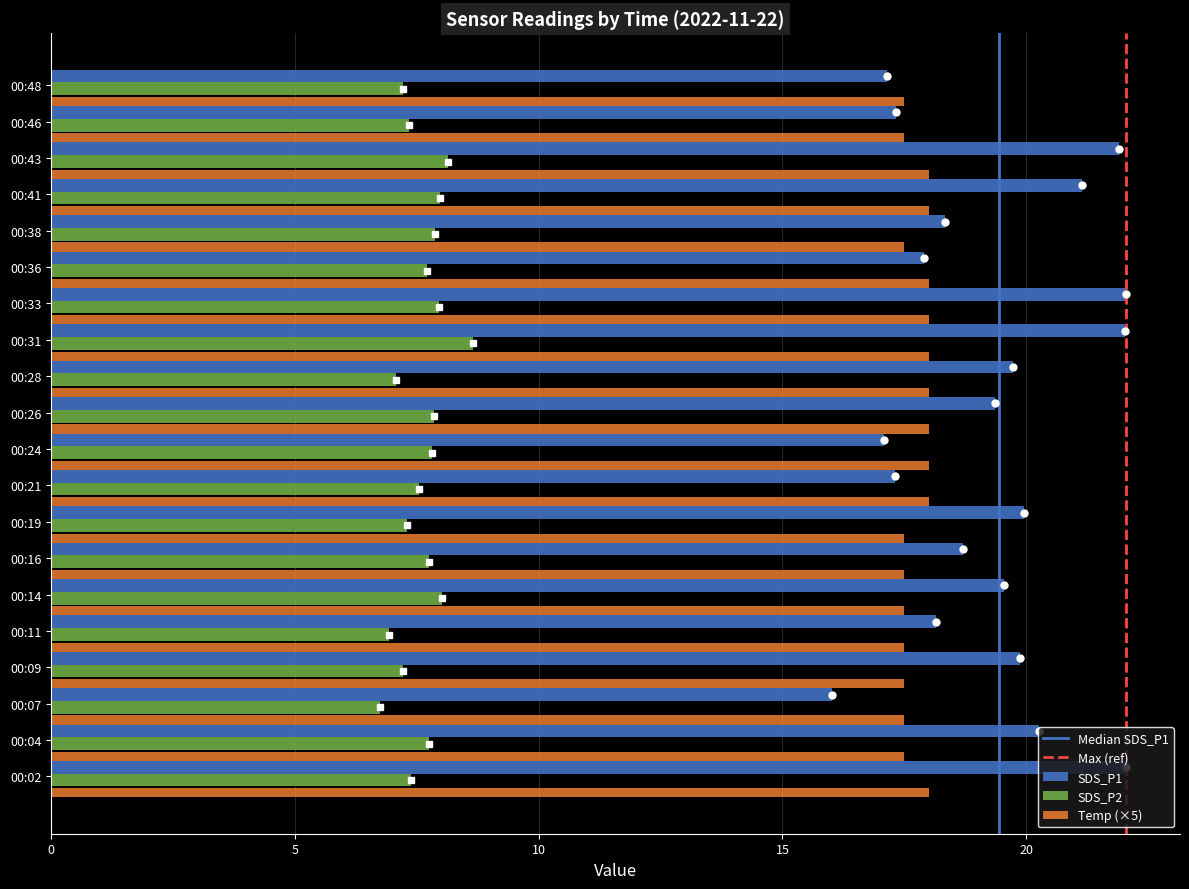

How many values in the SDS_P1 series are below 19?

9